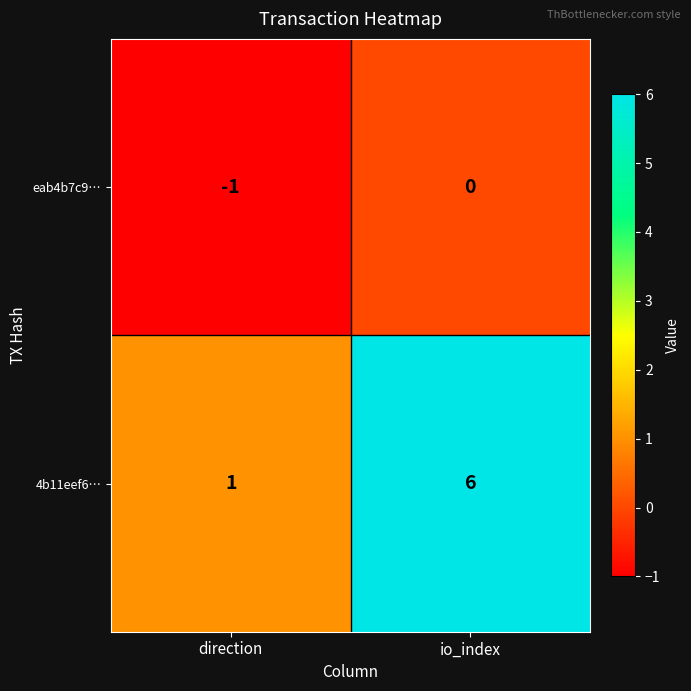

Rank the series by their average value, from highest to lowest.

4b11eef6…, eab4b7c9…